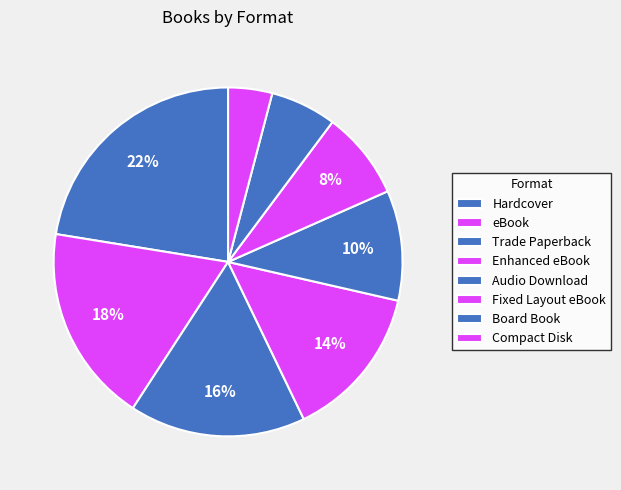

Does eBook account for over 50% of the chart?

No